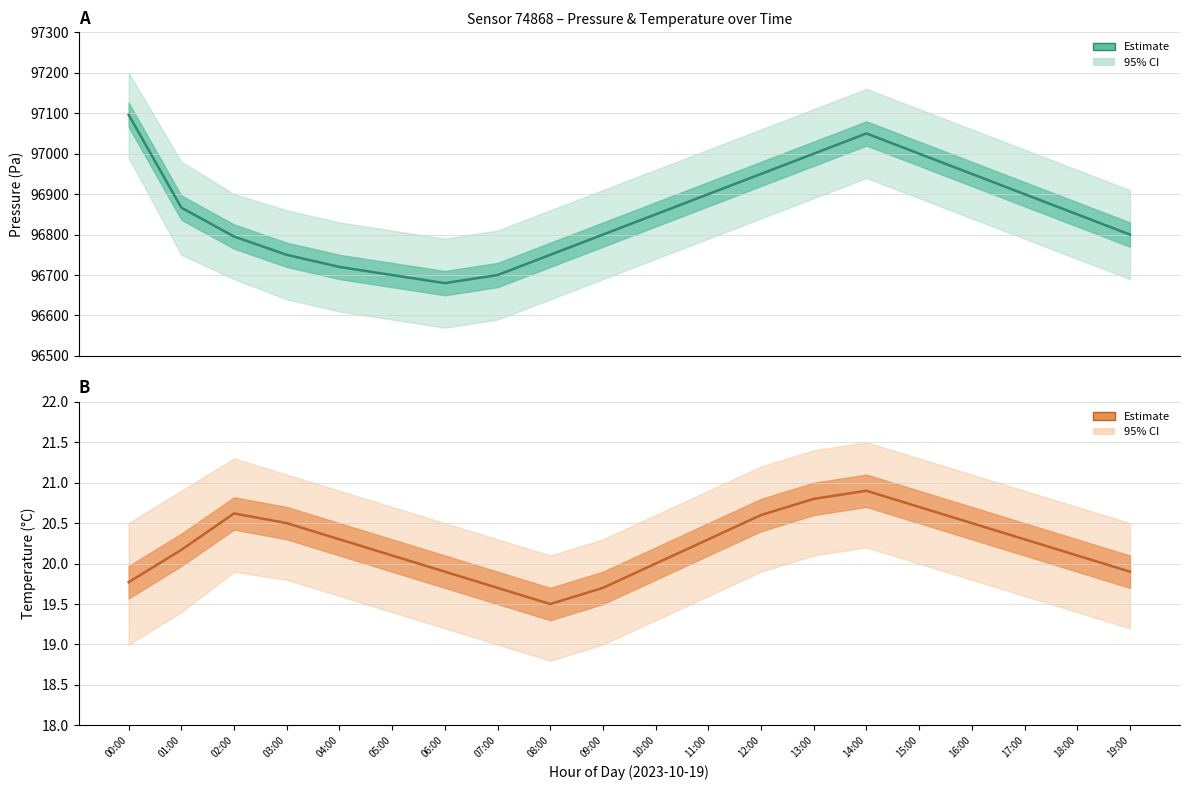

What position from the left is 10:00?

11